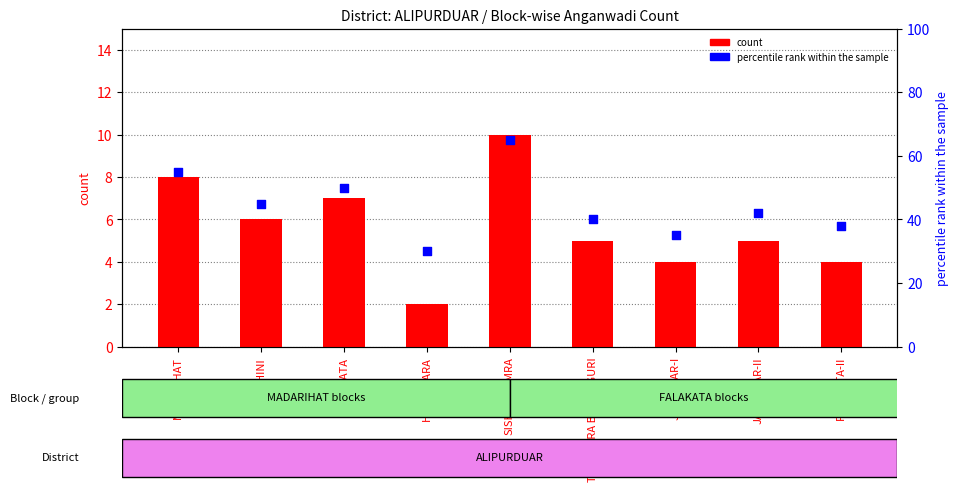

Which series has the widest spread of Y values?

percentile rank within the sample